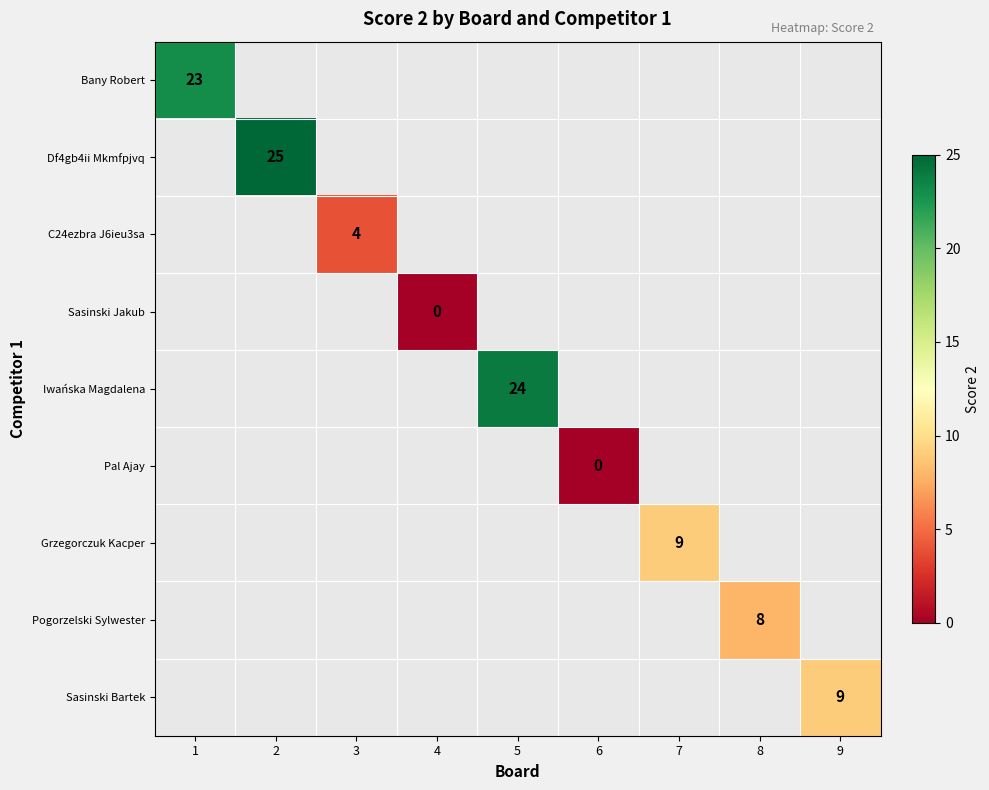

The value of Bany Robert at 1 is 14. True or false?

False